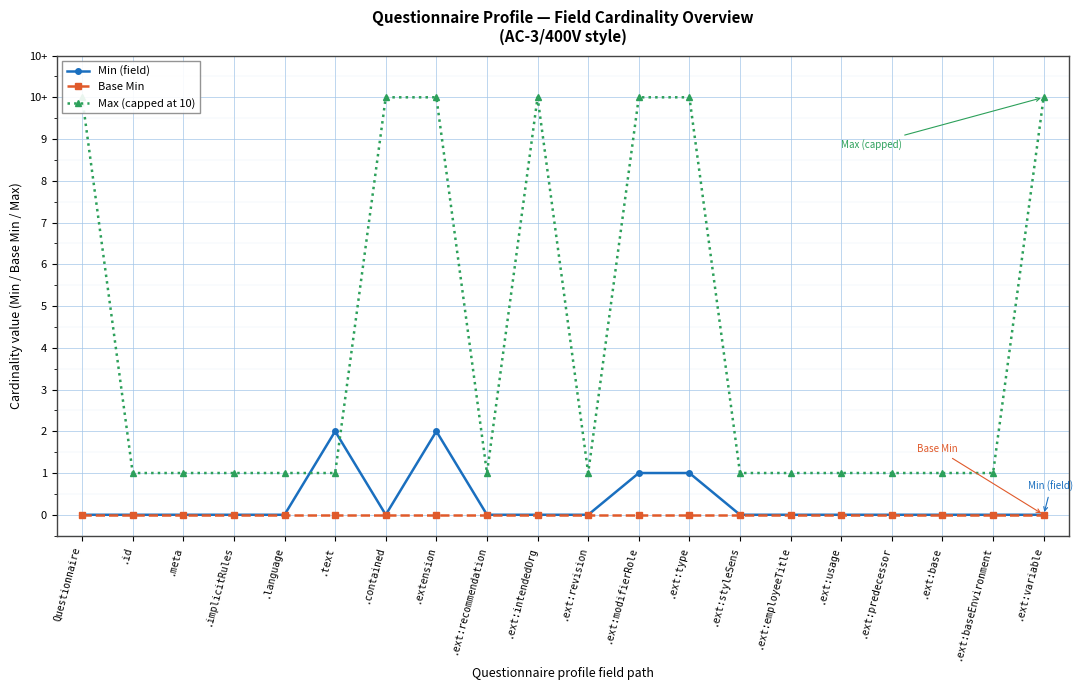

What is the difference between the maximum and minimum values in the Max (capped at 10) series?

9